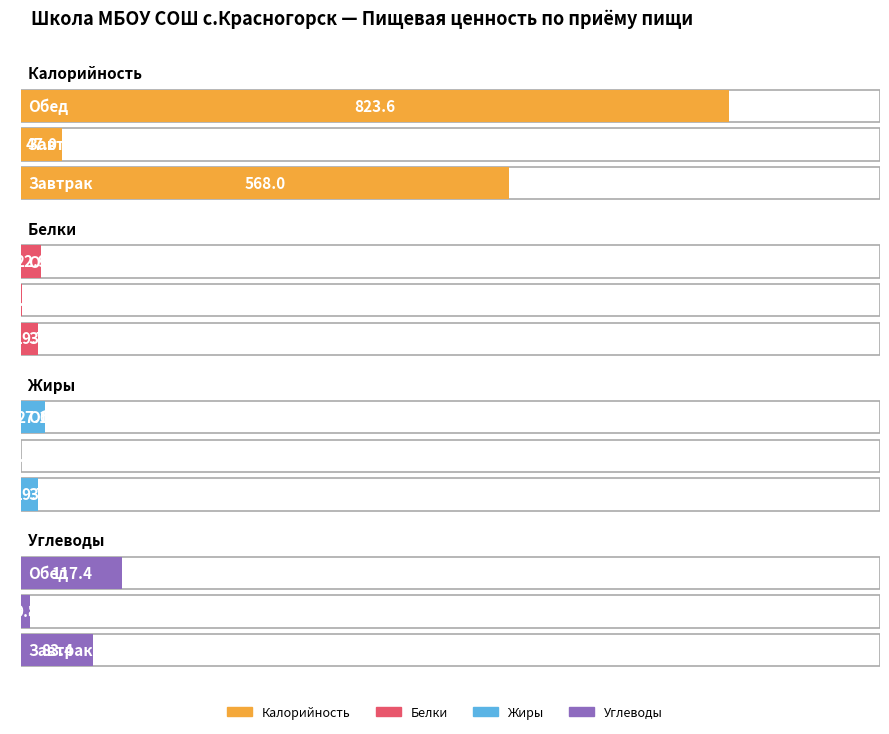

Which series has the largest range (max minus min)?

Калорийность